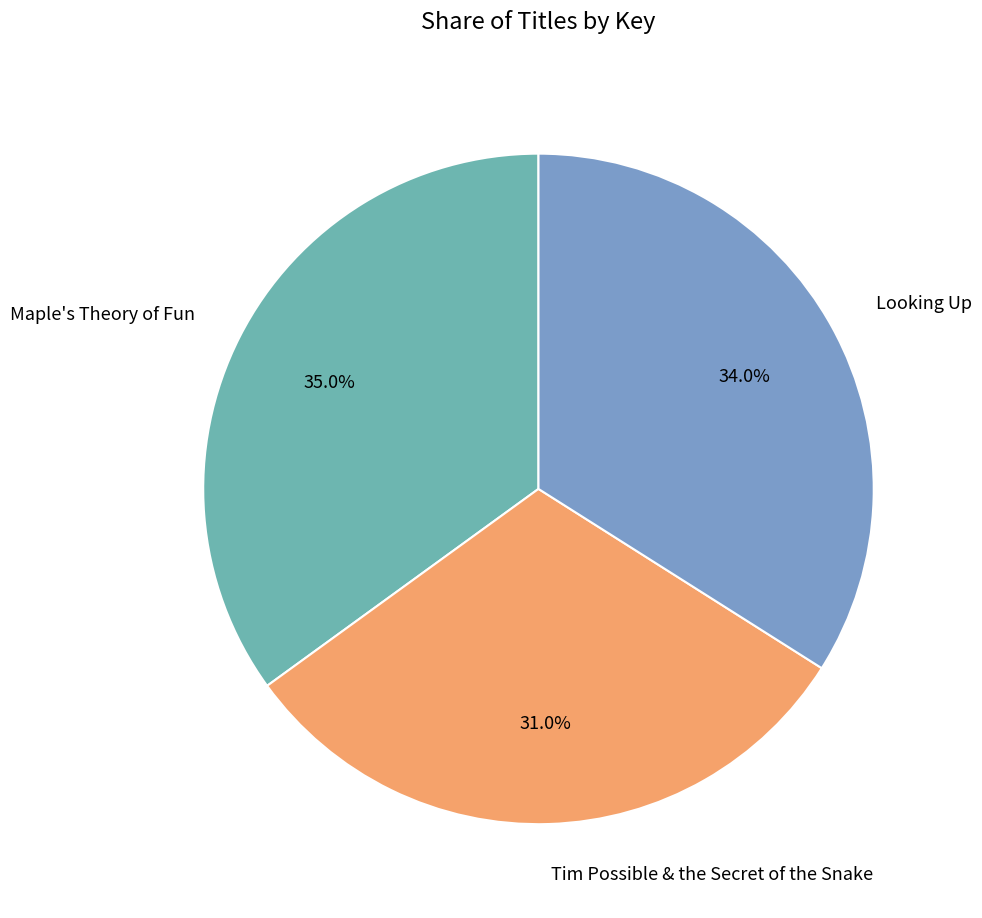

Count the number of slices in the pie.

3